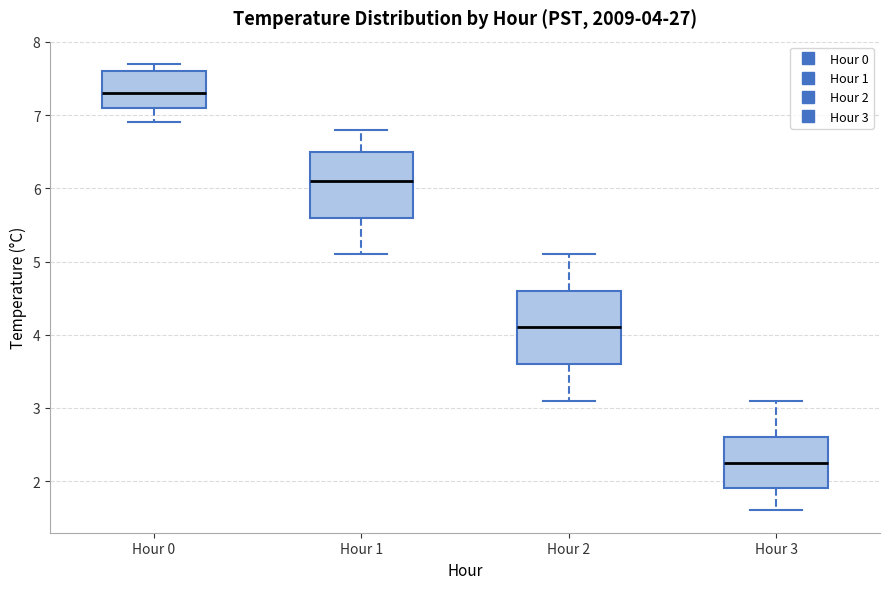

Which box's median line is the lowest?

Hour 3